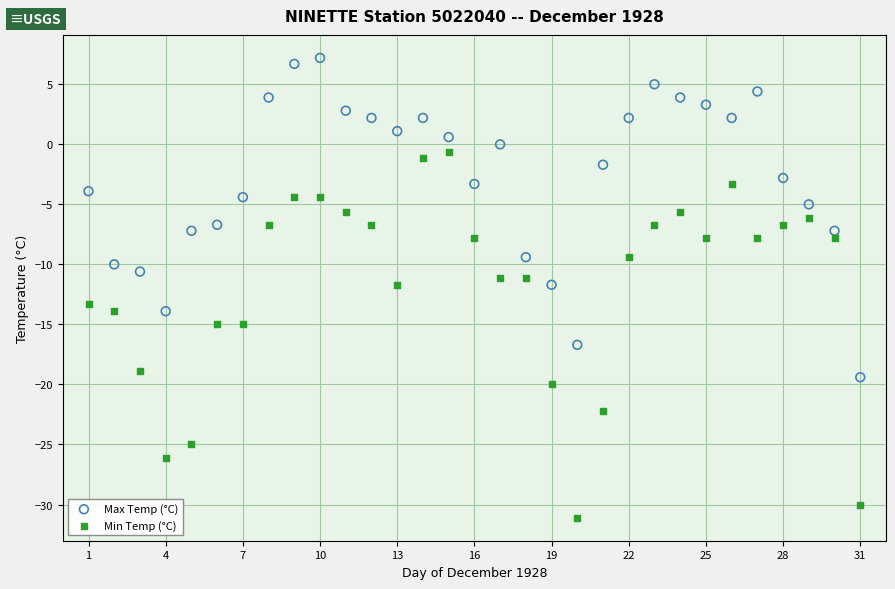

Which series has the widest spread of Y values?

Min Temp (°C)